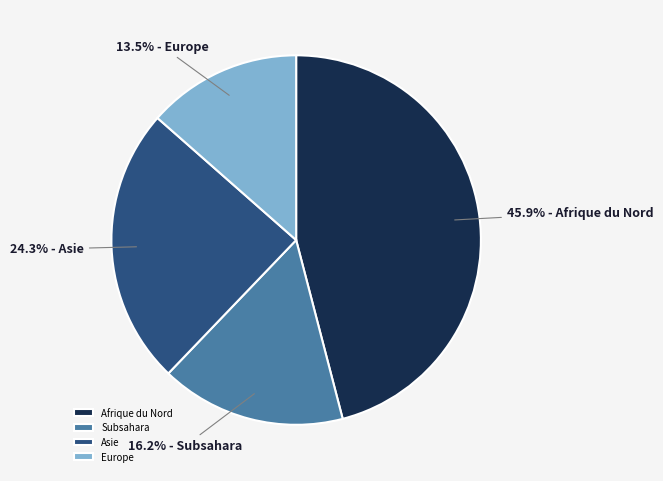

What is the ratio of the value at Europe to the value at Subsahara?

0.8